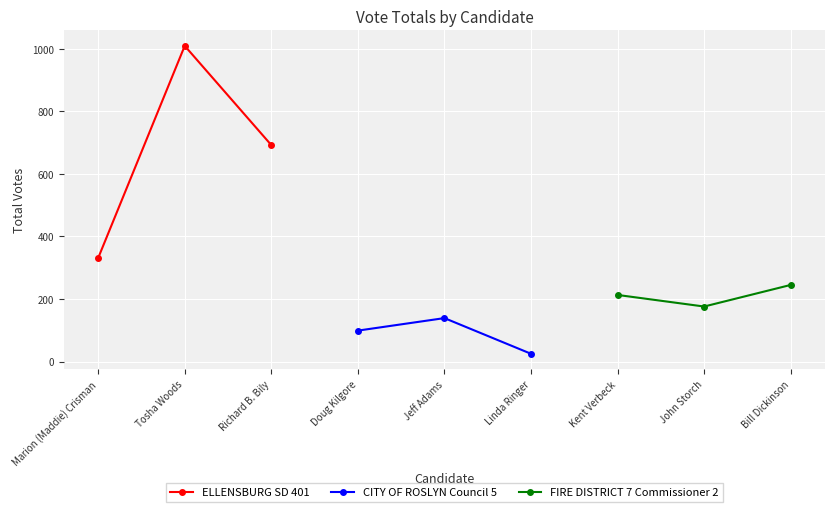

List the series in order of their overall mean, highest first.

ELLENSBURG SD 401, FIRE DISTRICT 7 Commissioner 2, CITY OF ROSLYN Council 5